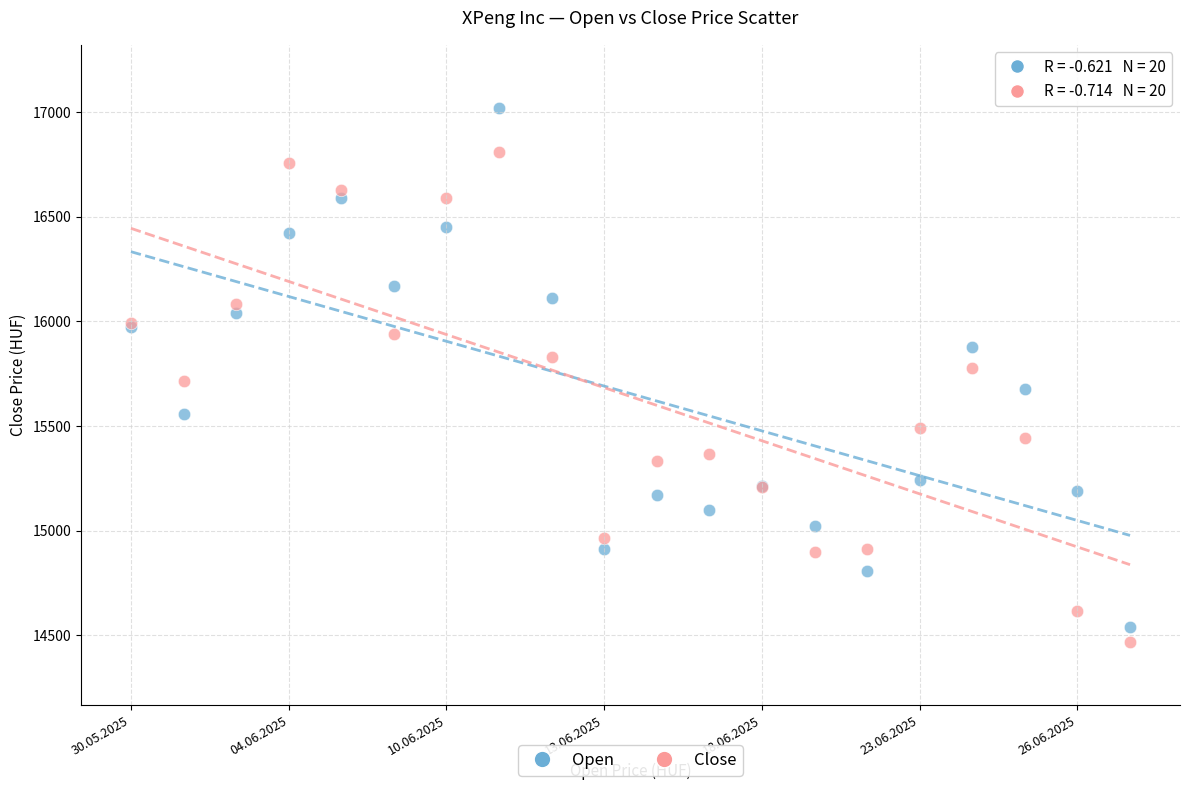

In the Close series, what Y value is closest to 15638?

15714